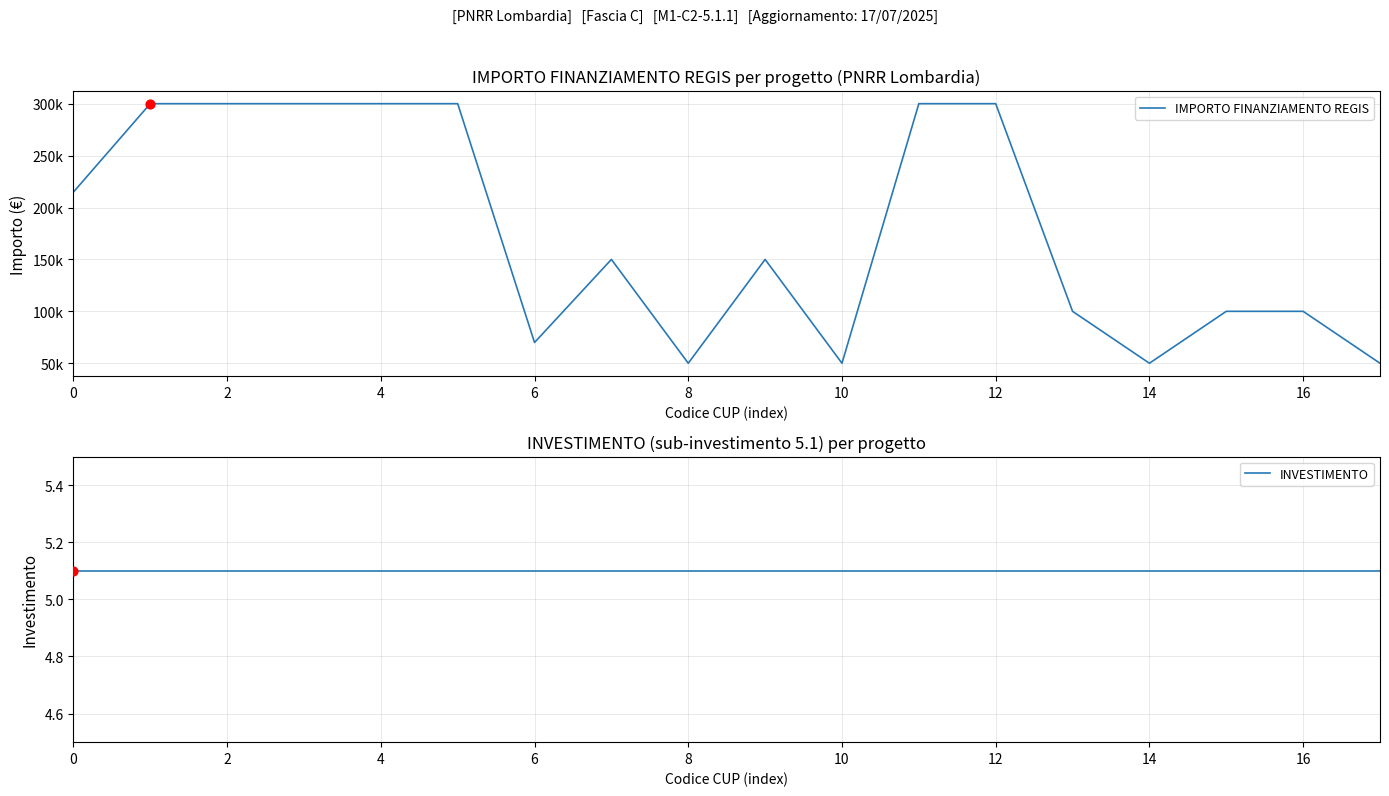

Which series reaches the minimum Y coordinate?

INVESTIMENTO